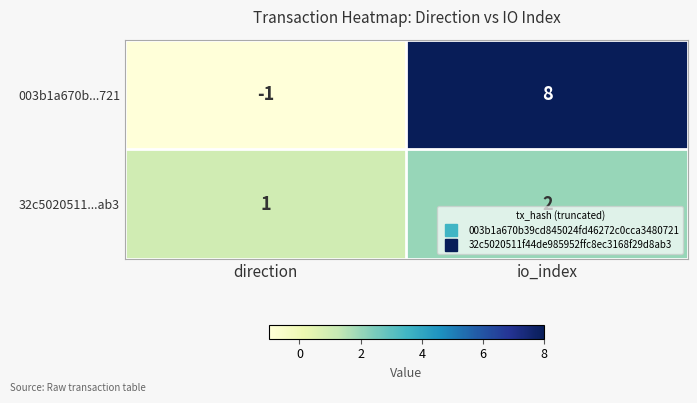

The value of 32c5020511...ab3 at direction is 2. True or false?

False